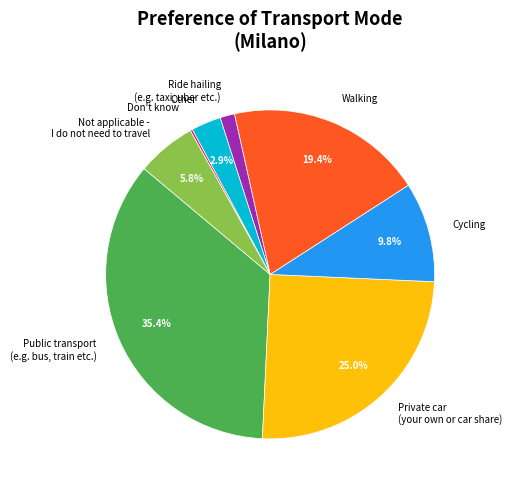

Does any single category account for the majority?

No